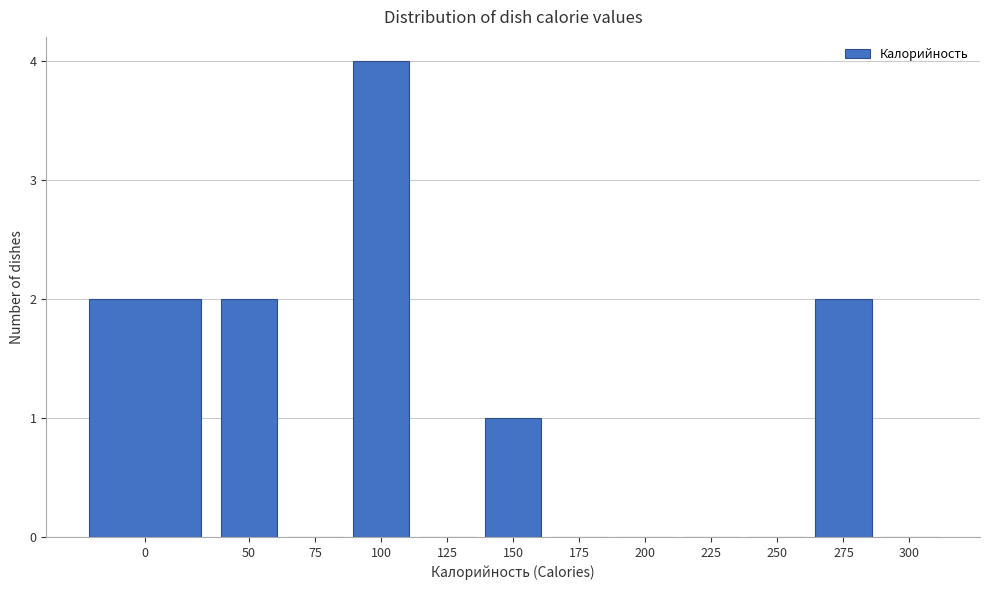

Reading left to right, transcribe all the data shown in this chart.

0=2	50=2	75=0	100=4	125=0	150=1	175=0	200=0	225=0	250=0	275=2	300=0